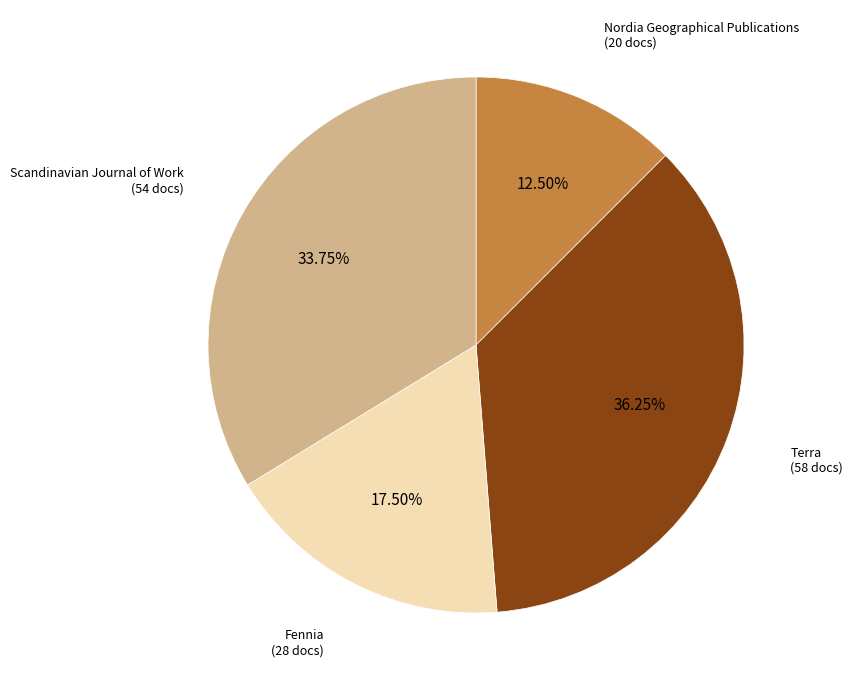

Is there a majority slice in this chart?

No